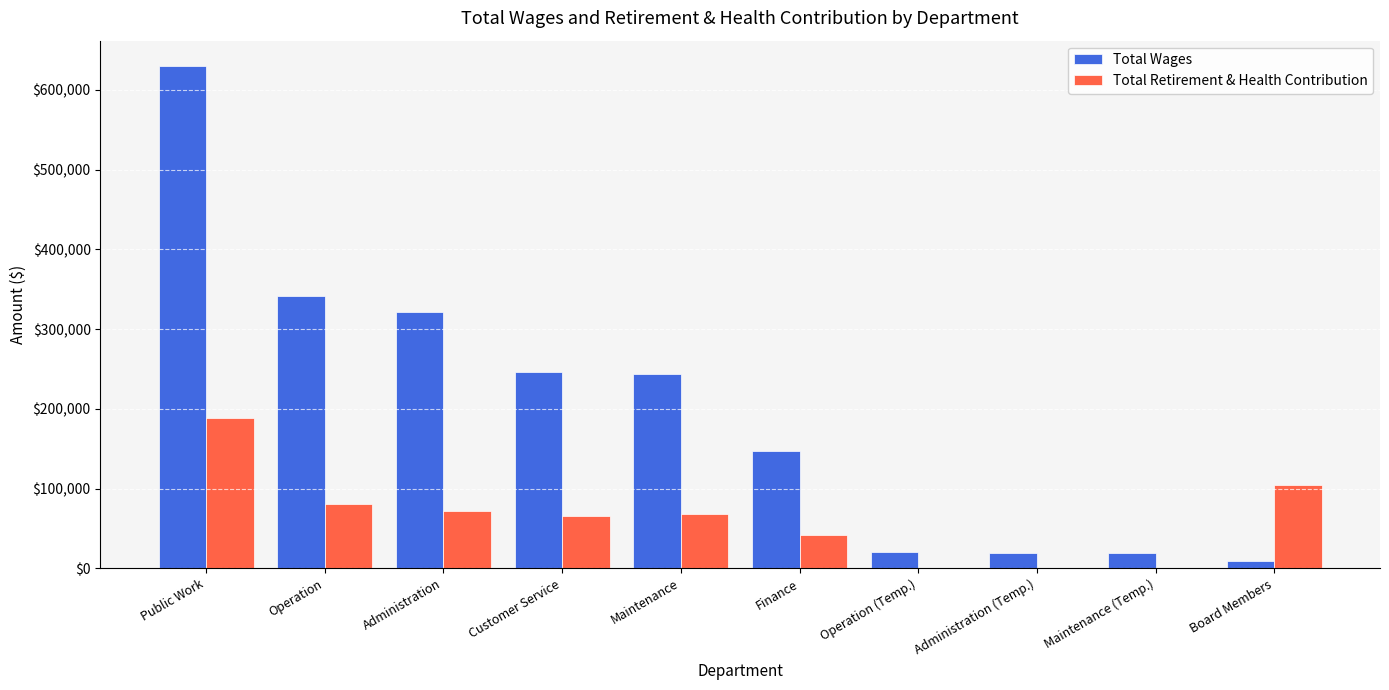

What is the total value across all series at Operation?

421691